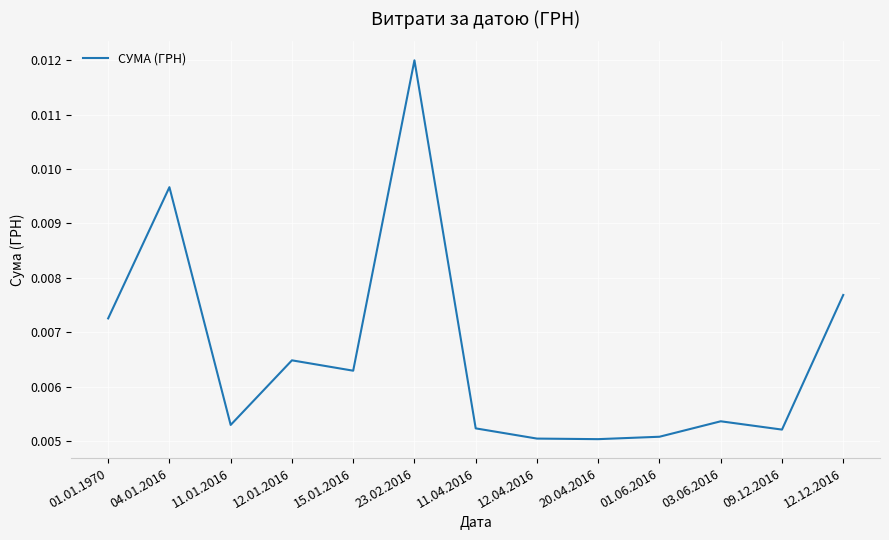

What position from the right is 04.01.2016?

12